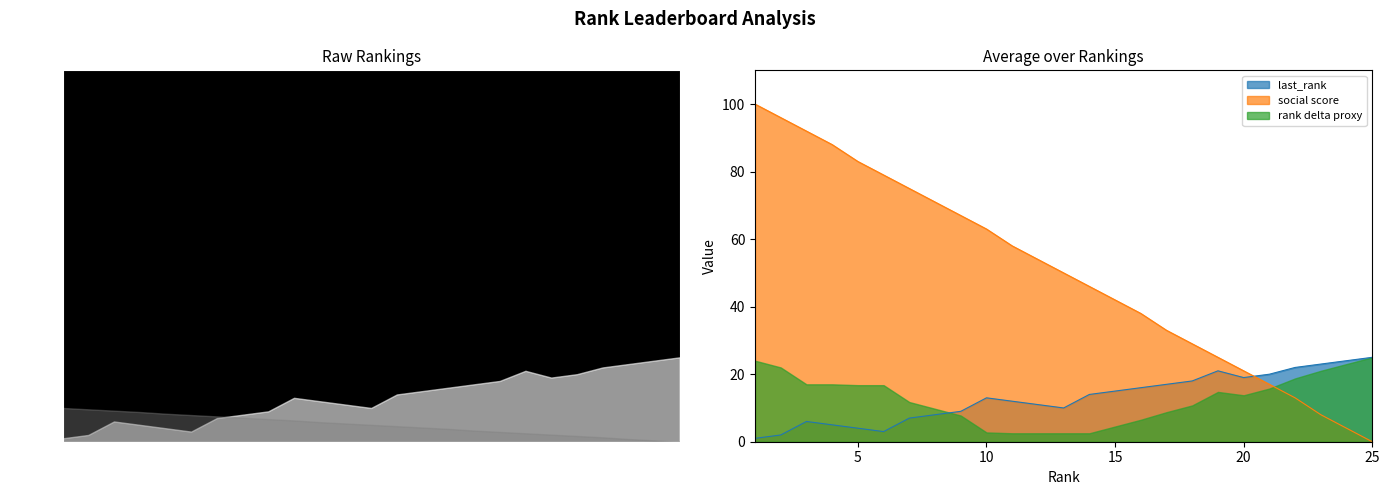

What is the difference between the maximum and minimum values in the social score series?

100